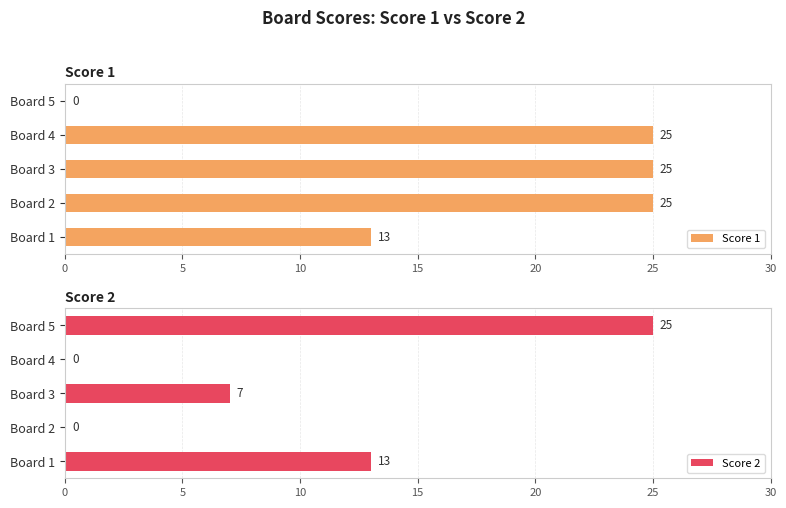

What value does the Score 1 series have at Board 4?

25